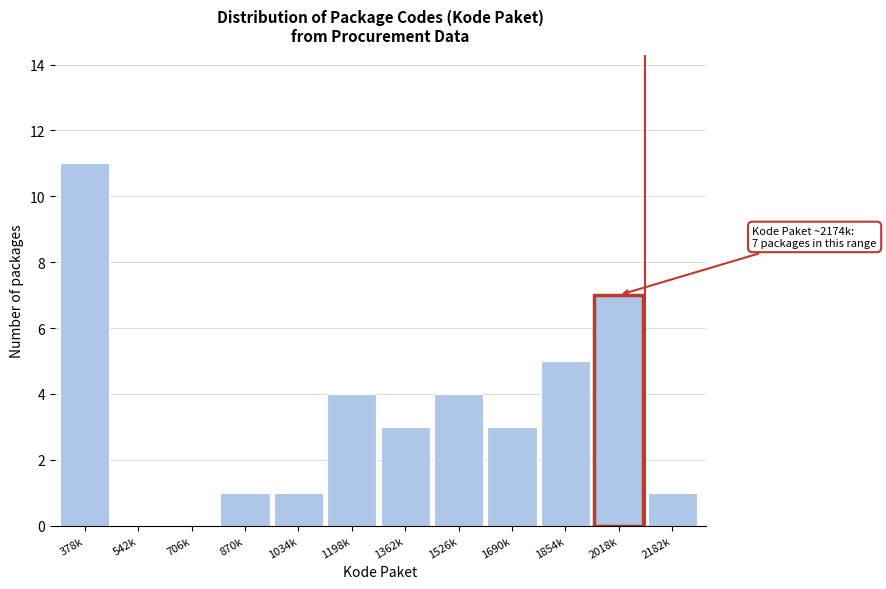

Reading left to right, list all the values displayed in this chart.

378k=11	542k=0	706k=0	870k=1	1034k=1	1198k=4	1362k=3	1526k=4	1690k=3	1854k=5	2018k=7	2182k=1